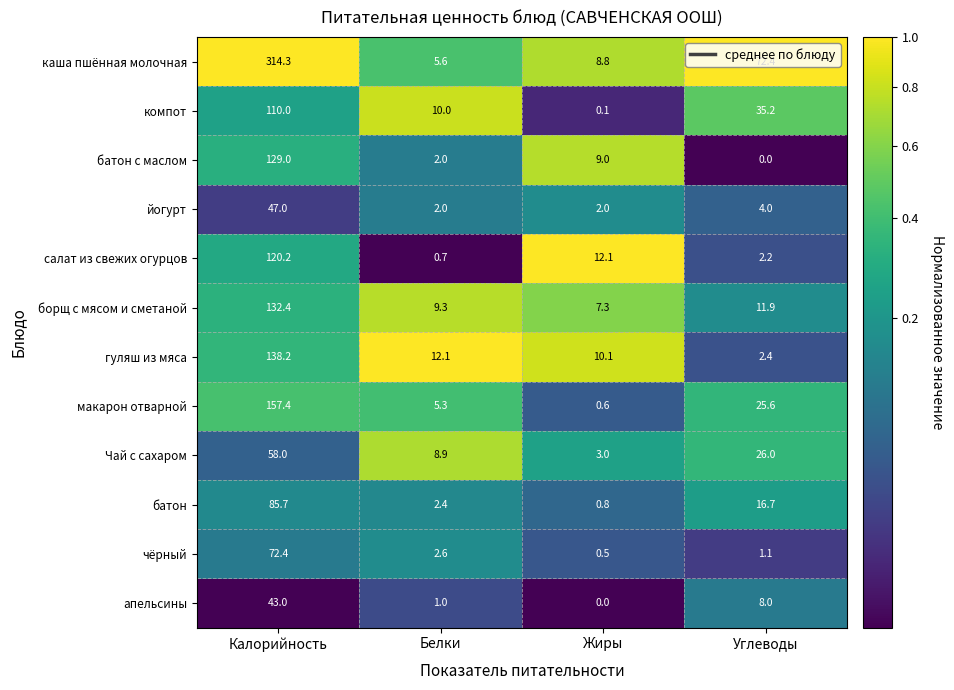

What is the average value of the батон с маслом series?

35.0